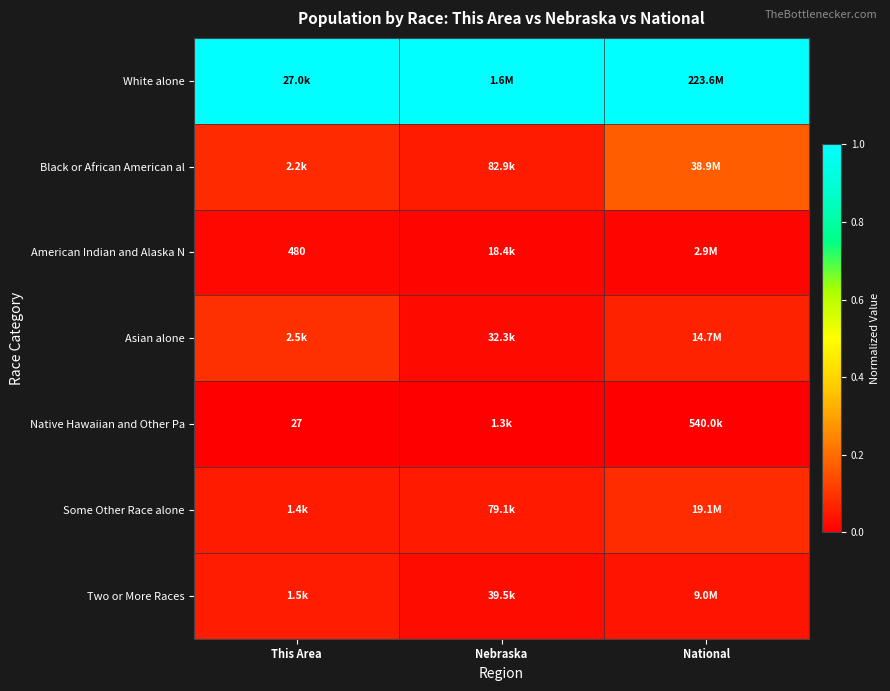

Which has a higher value, National or This Area?

National